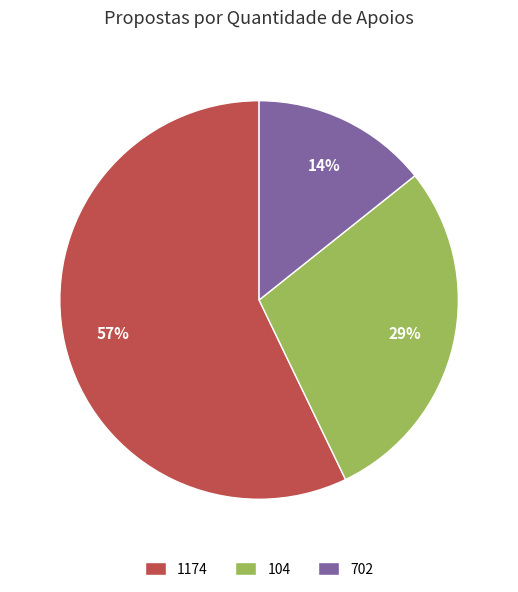

The 1174 slice represents 69% of the pie. True or false?

False